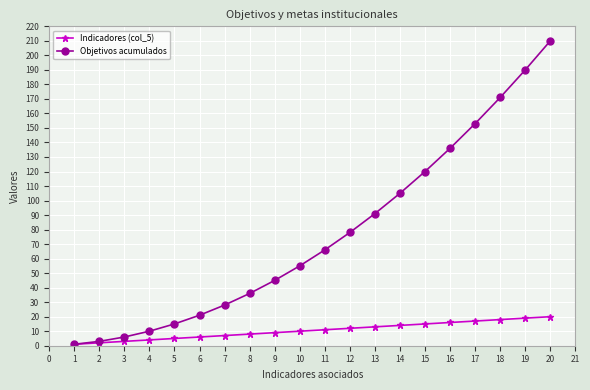

What is the highest value of the Objetivos acumulados series?

210